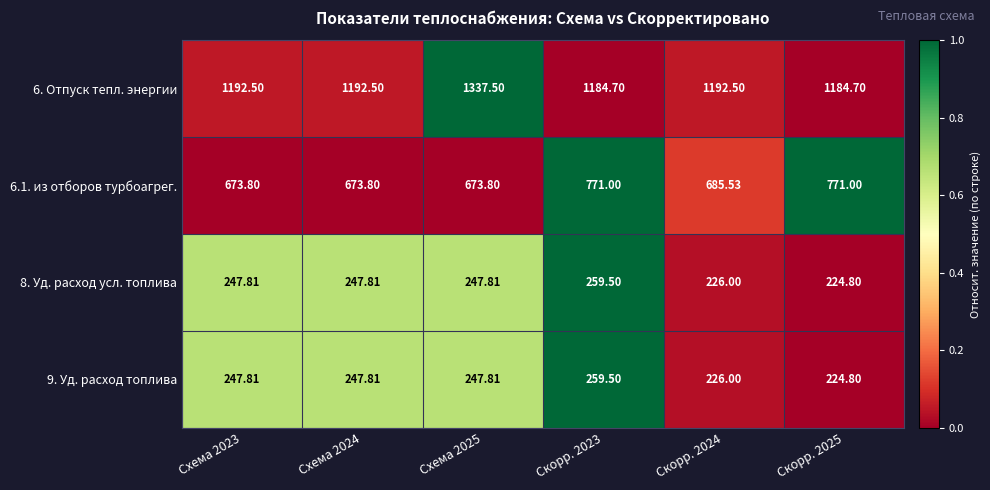

Is the value of 9. Уд. расход топлива at Схема 2023 greater than the value of 6. Отпуск тепл. энергии at Скорр. 2025?

No